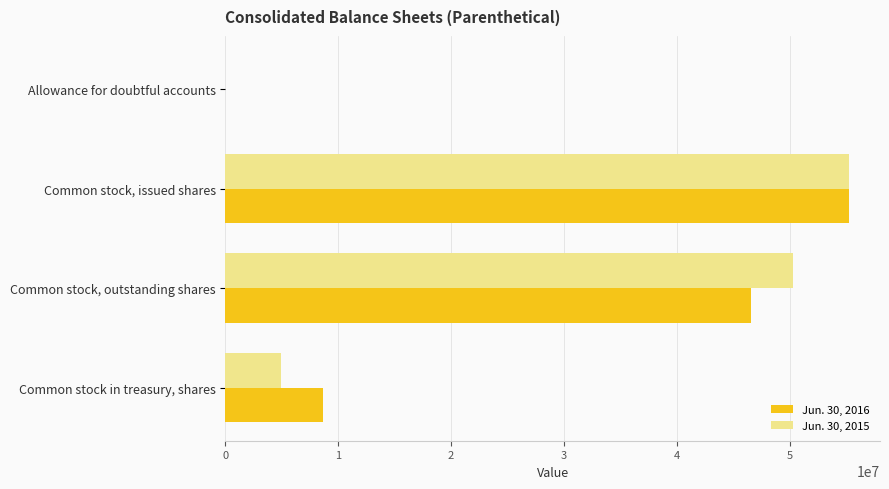

Between Common stock, issued shares and Common stock, outstanding shares, which series saw the biggest shift?

Jun. 30, 2016